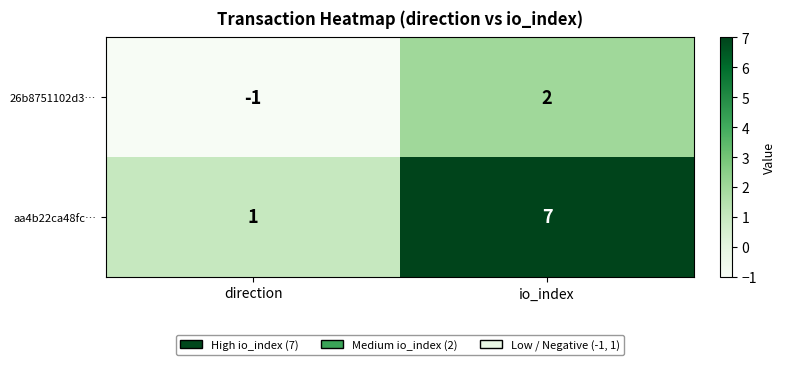

Reading right to left, list all the values displayed in this chart.

26b8751102d3…: 2	-1
aa4b22ca48fc…: 7	1